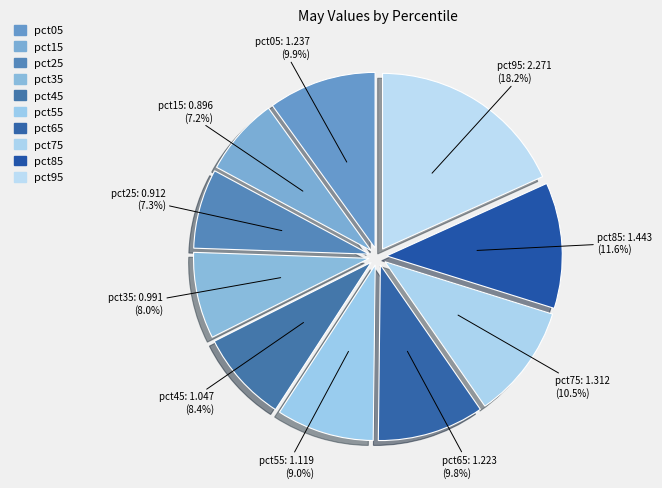

How many slices are in this pie chart?

10